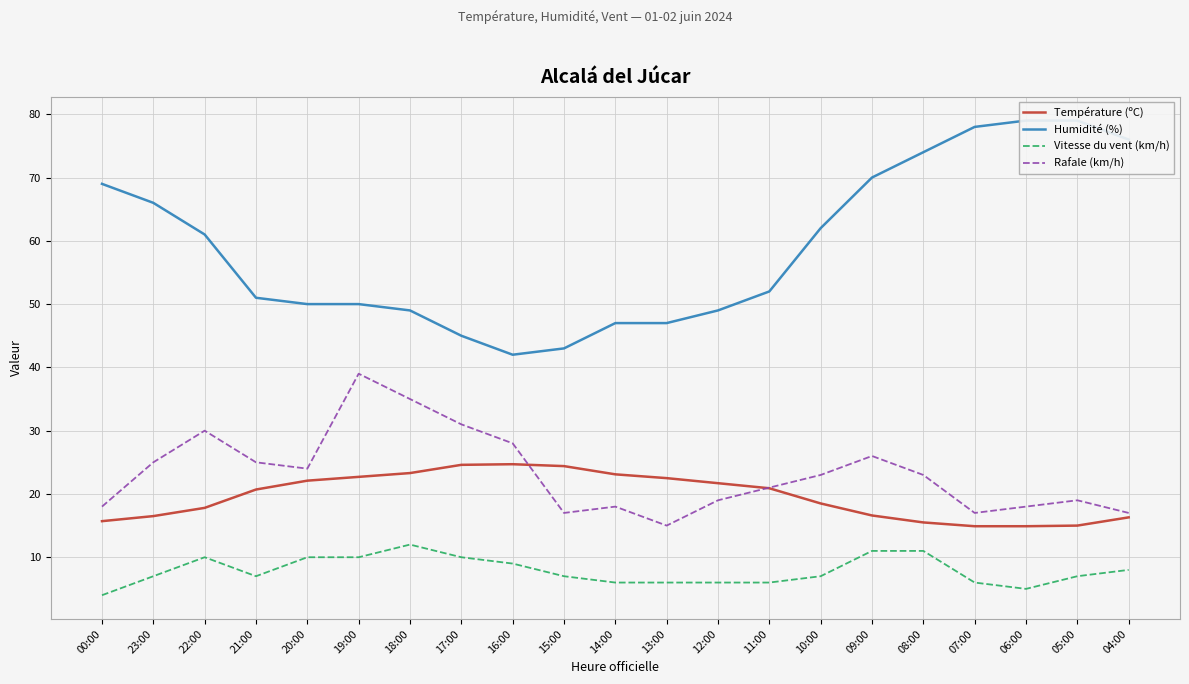

List the series in order of their peak value, highest first.

Humidité (%), Rafale (km/h), Température (ºC), Vitesse du vent (km/h)